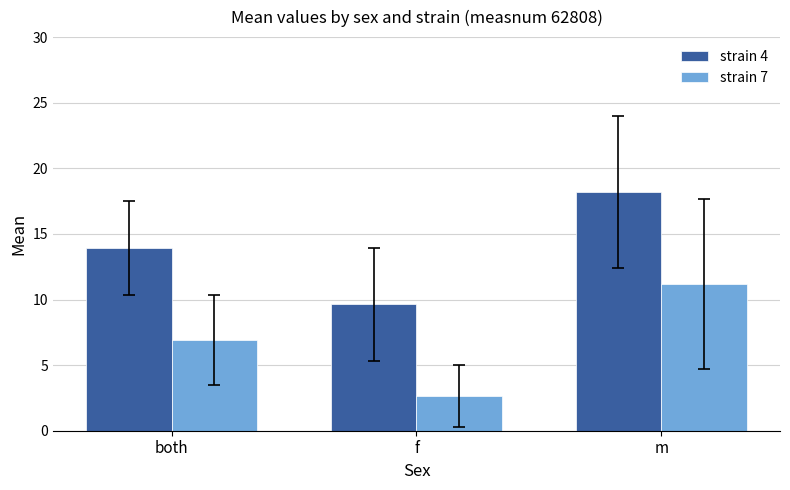

Reading left to right, extract all data points from this chart.

strain 4: both=13.9	f=9.6	m=18.2
strain 7: both=6.9	f=2.7	m=11.2